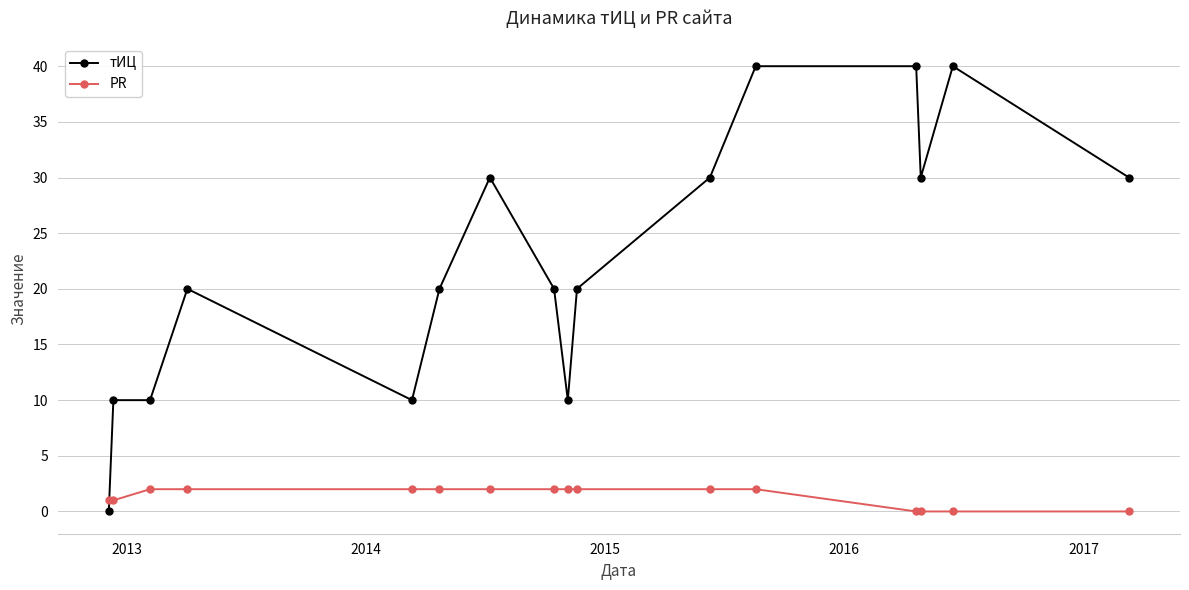

Rank the series by their maximum value, from highest to lowest.

тИЦ, PR